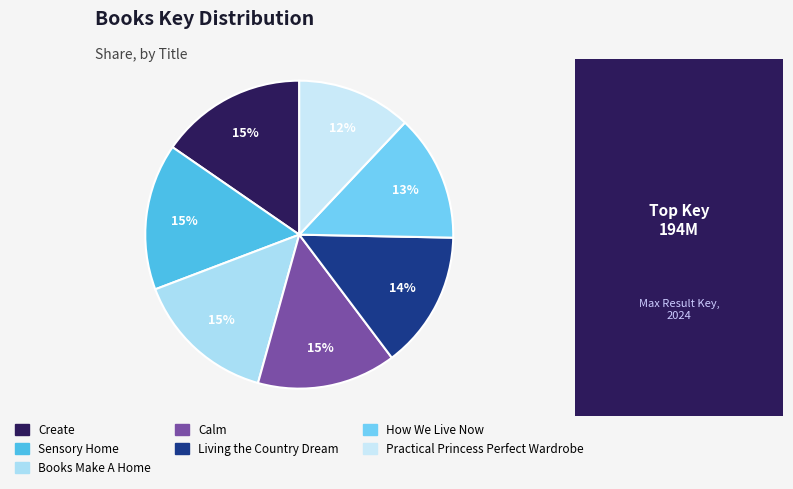

What portion of the pie excludes Calm?

85.4%